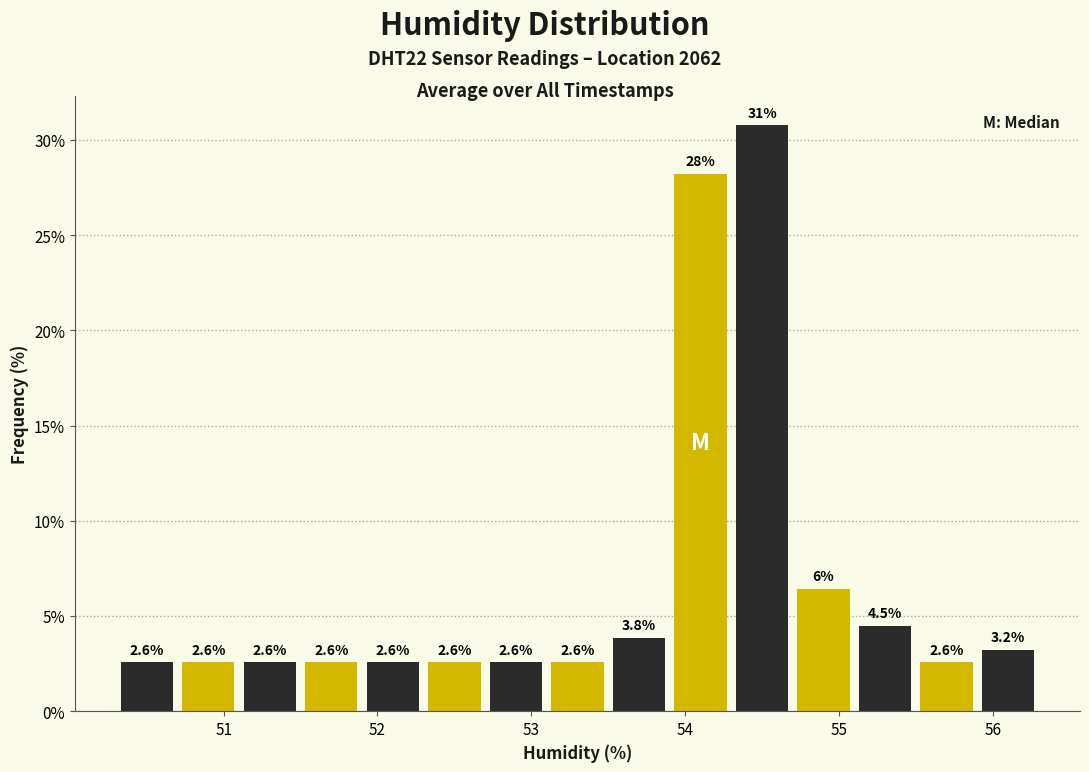

Which range on the x-axis has the tallest bar?

54.3 to 54.7